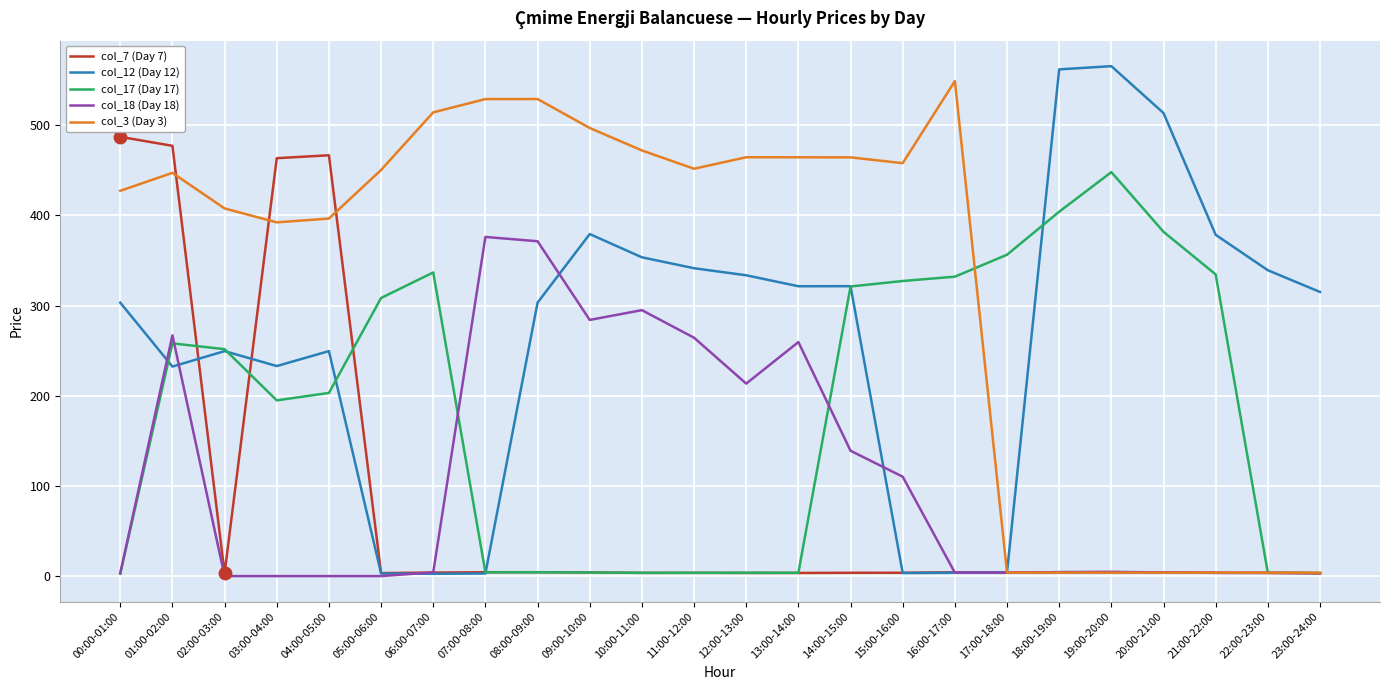

What is the total value across all series at 16:00-17:00?

892.5